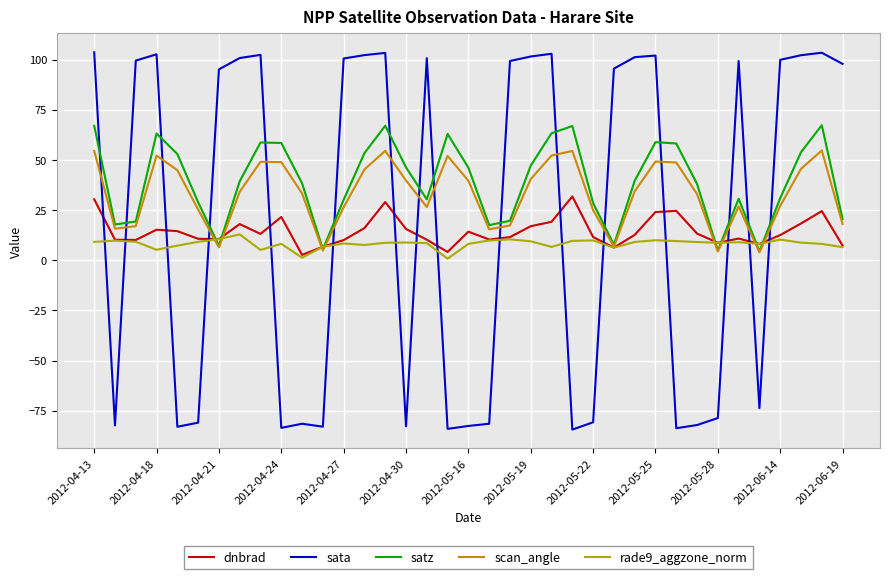

True or false: satz and sata intersect in this chart.

True